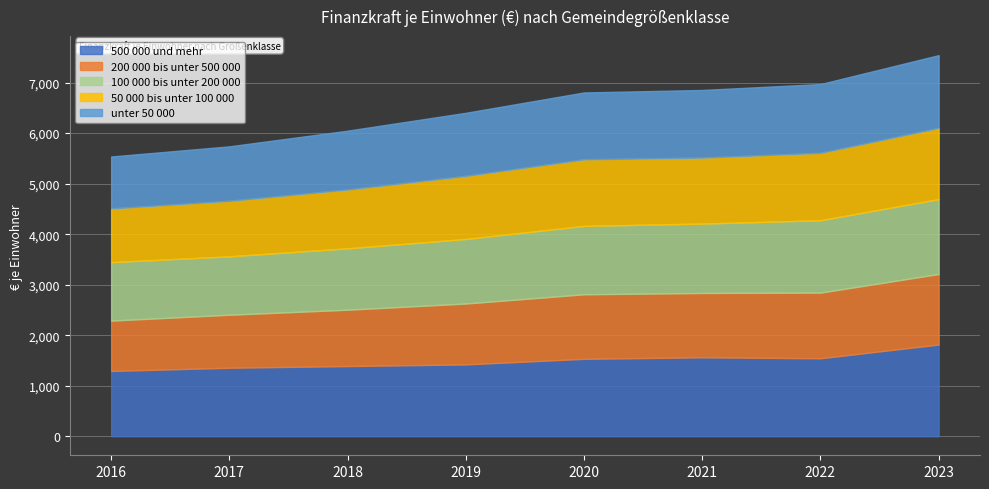

List the series in order of their peak value, highest first.

500 000 und mehr, 100 000 bis unter 200 000, unter 50 000, 50 000 bis unter 100 000, 200 000 bis unter 500 000